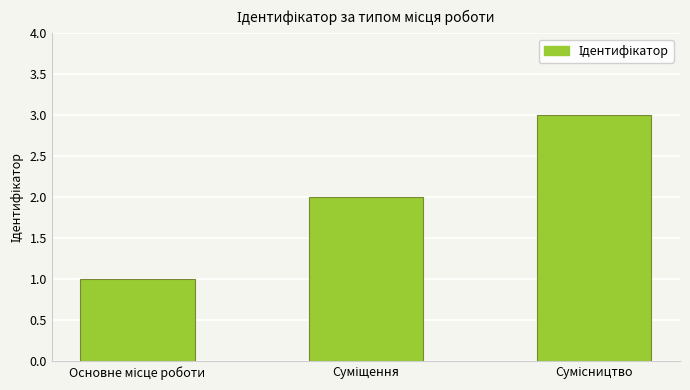

What is the maximum value shown in the chart?

3